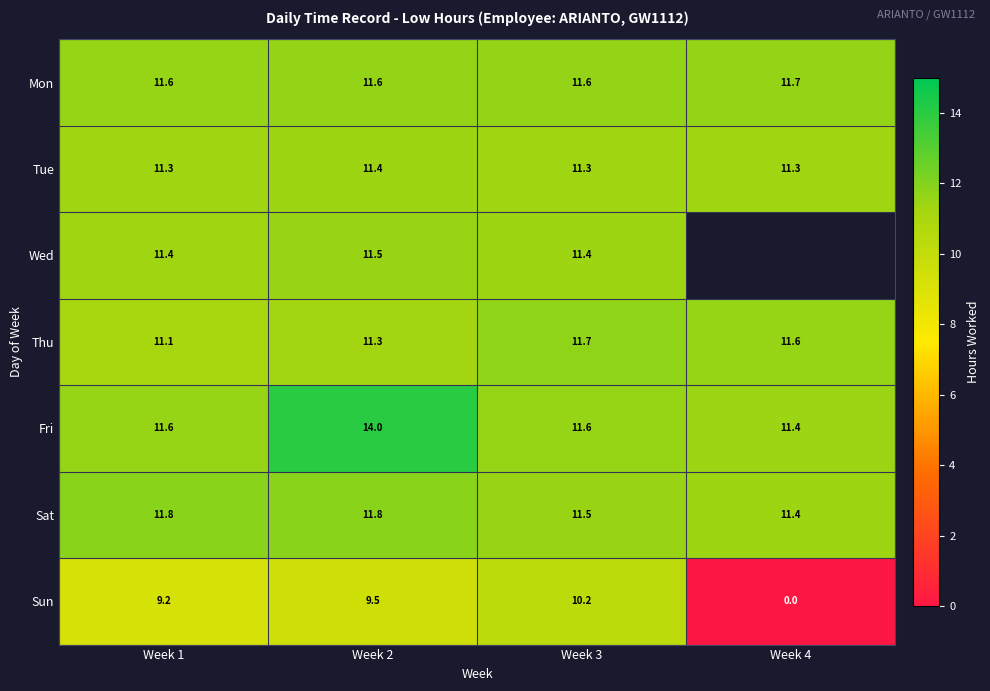

List the labels in order of Sun value, largest first.

Week 3, Week 2, Week 1, Week 4